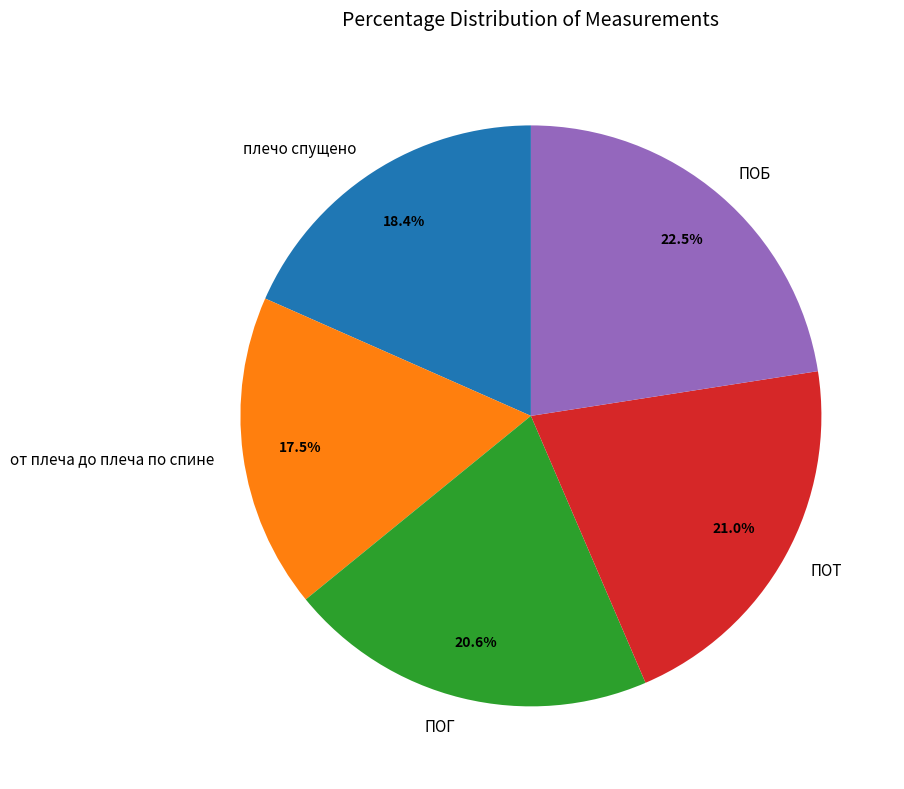

Between от плеча до плеча по спине and ПОБ, which is larger?

ПОБ